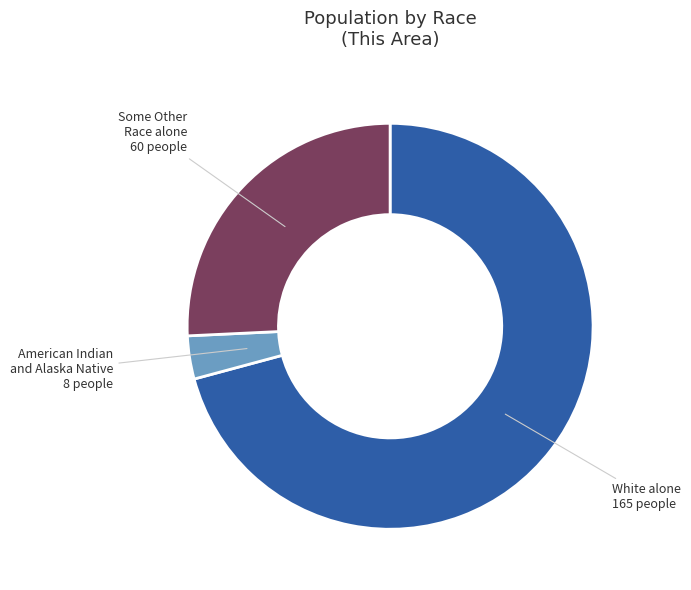

Do White alone and American Indian and Alaska Native together represent more than half of the pie?

Yes